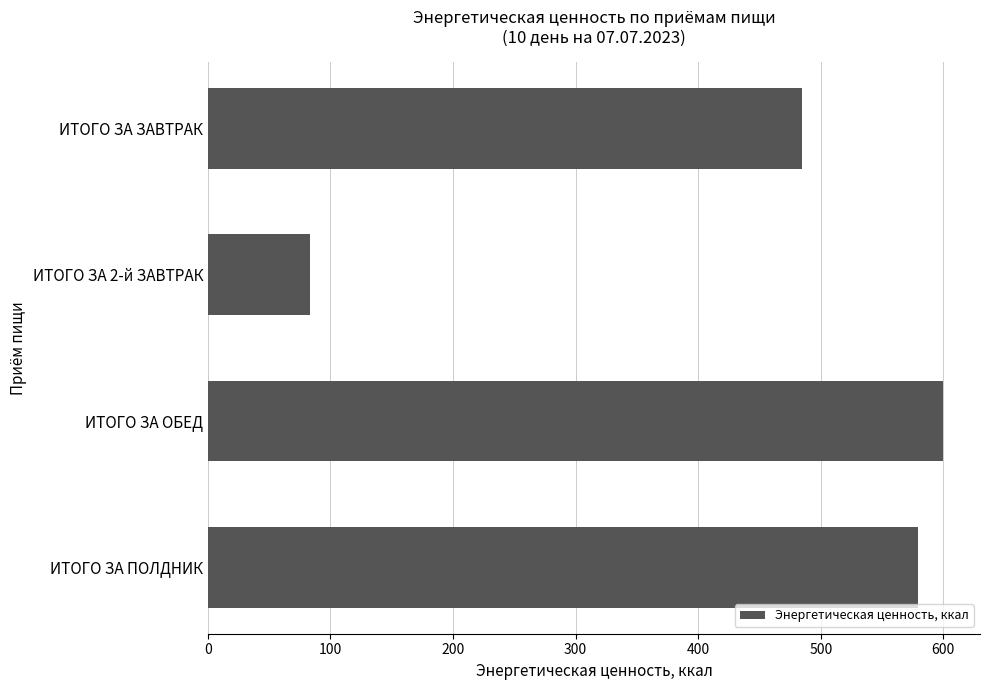

What is the sum of all values?

1747.4